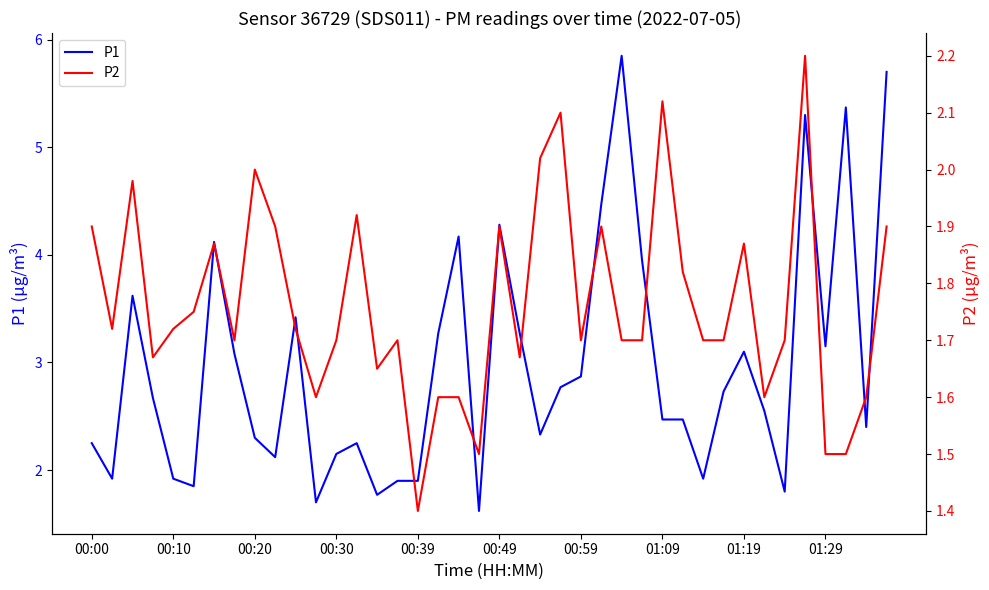

What are all the series names shown in the legend?

P1, P2